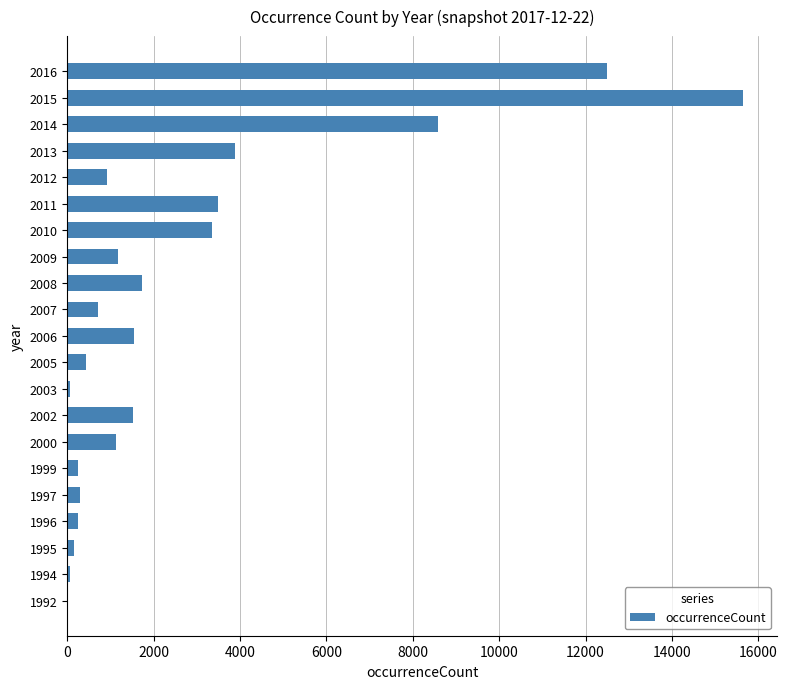

What value does the data have at 2014?

8589